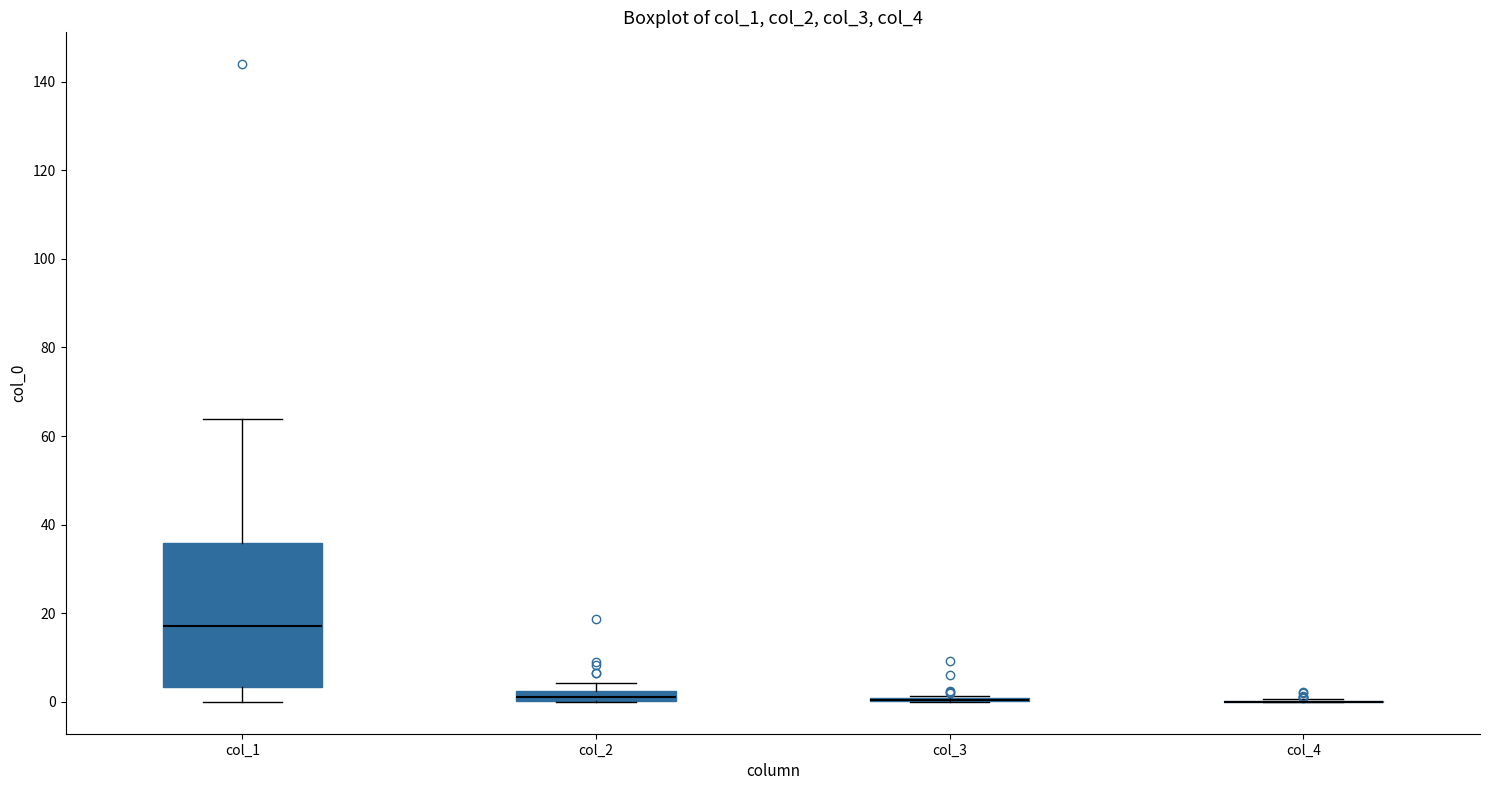

Where is the upper edge of the box for col_2 on the y-axis? The values are not printed on the chart, so give them approximately, as read against the axis.

2